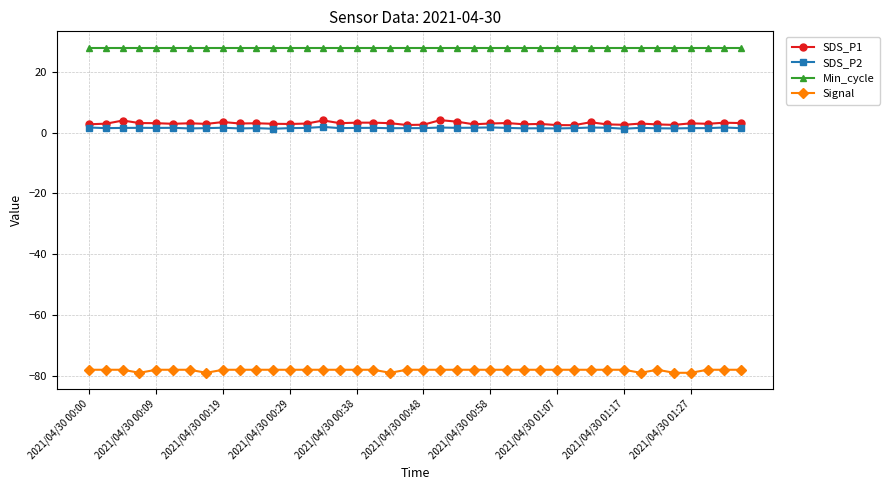

What is the value of the SDS_P1 point at the 5th from the left?

3.1